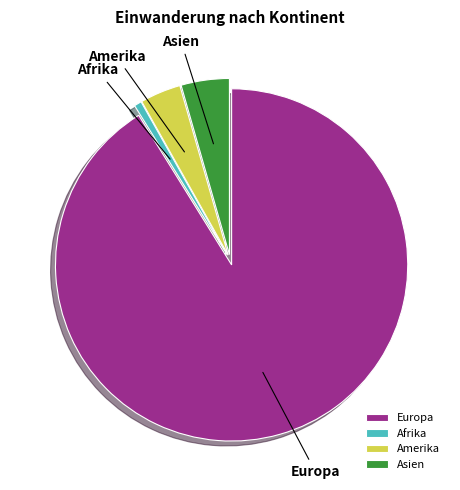

Rank the categories by value from lowest to highest.

Afrika, Amerika, Asien, Europa